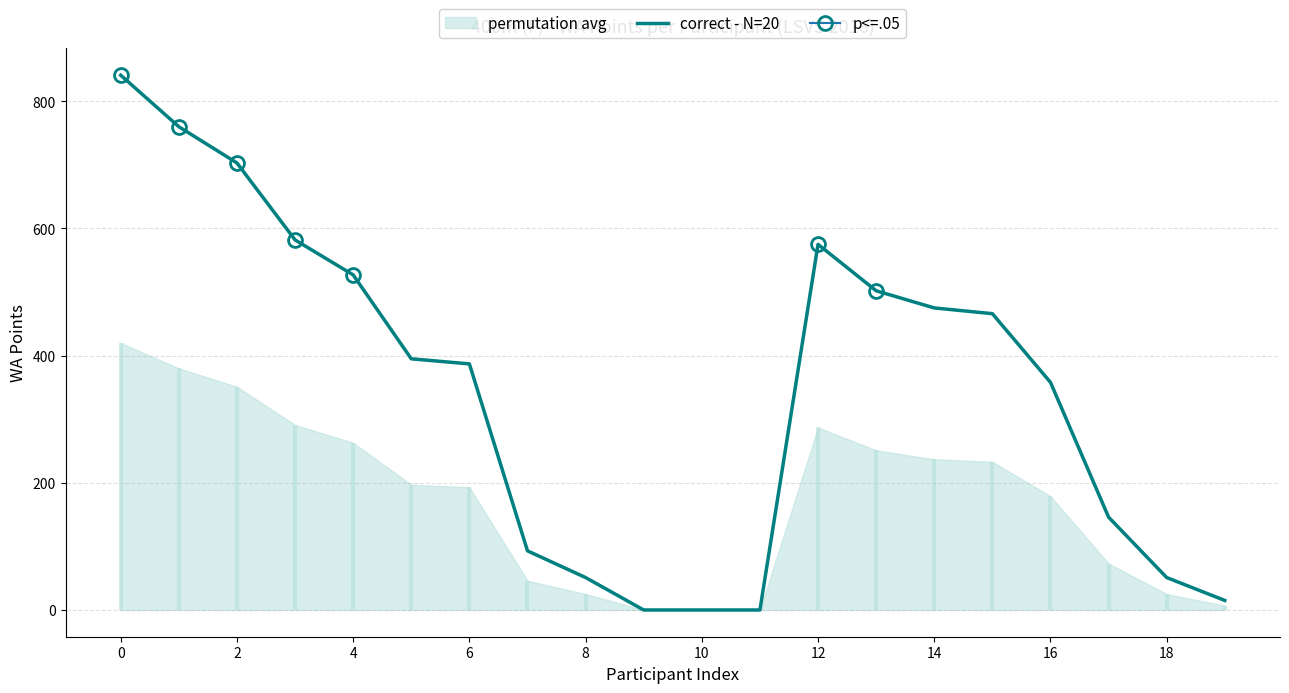

The value of correct - N=20 at 2 is 440. True or false?

False